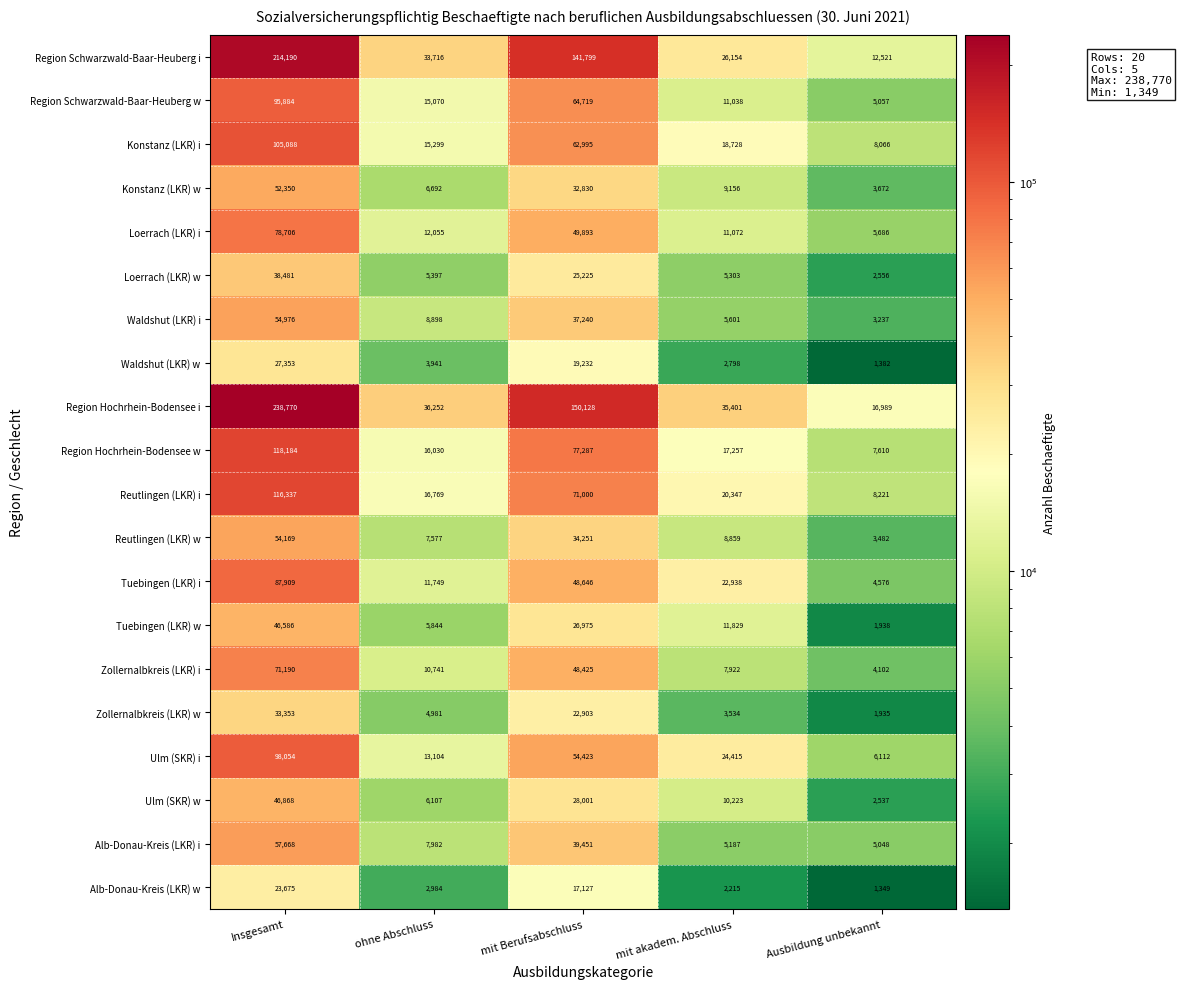

The value of Tuebingen (LKR) i at mit akadem. Abschluss is 22938. True or false?

True